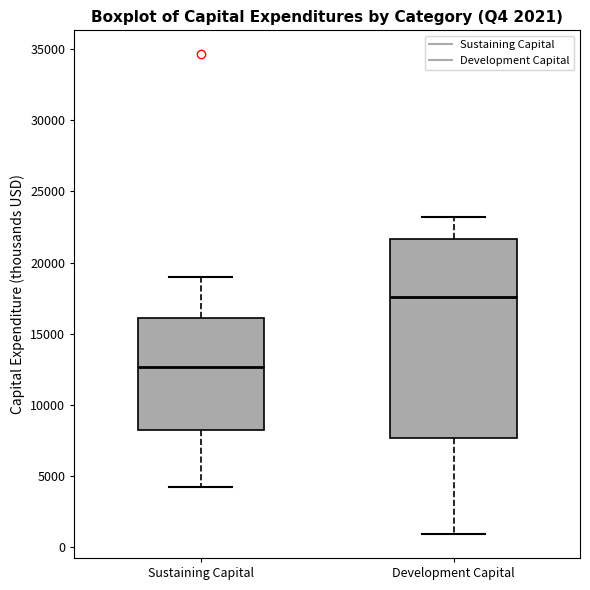

Comparing the boxes themselves (not the whiskers), which one is the tallest?

Development Capital